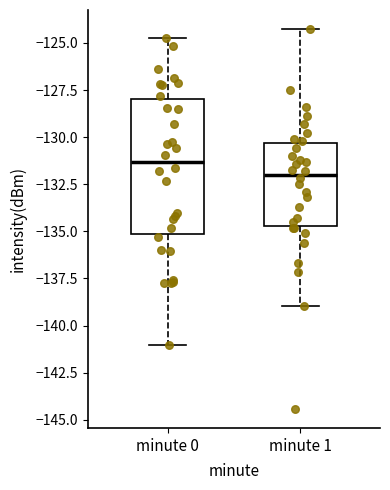

Reading left to right, read every box against the y-axis: the position of its median line, the range the box covers, and the ends of its whiskers. The values are not printed on the chart, so give them approximately, as read against the axis.

minute 0: median -131.5, box -135.0 to -128.0, whiskers -141.0 to -124.5
minute 1: median -132.0, box -134.5 to -130.5, whiskers -139.0 to -124.5